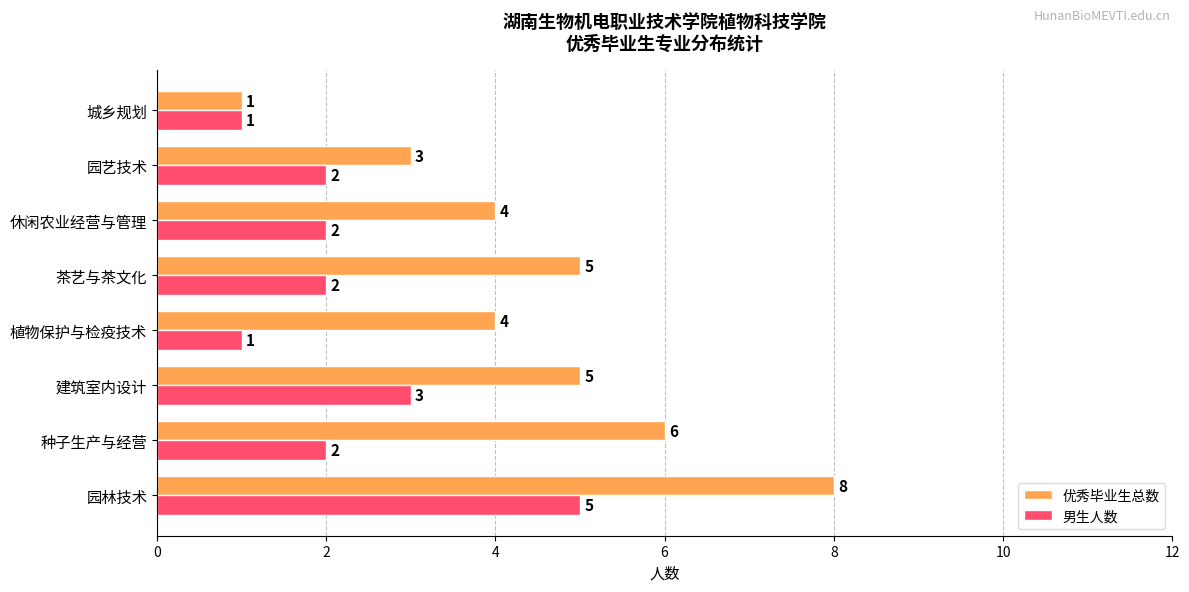

How many values in the 男生人数 series are below 2?

2